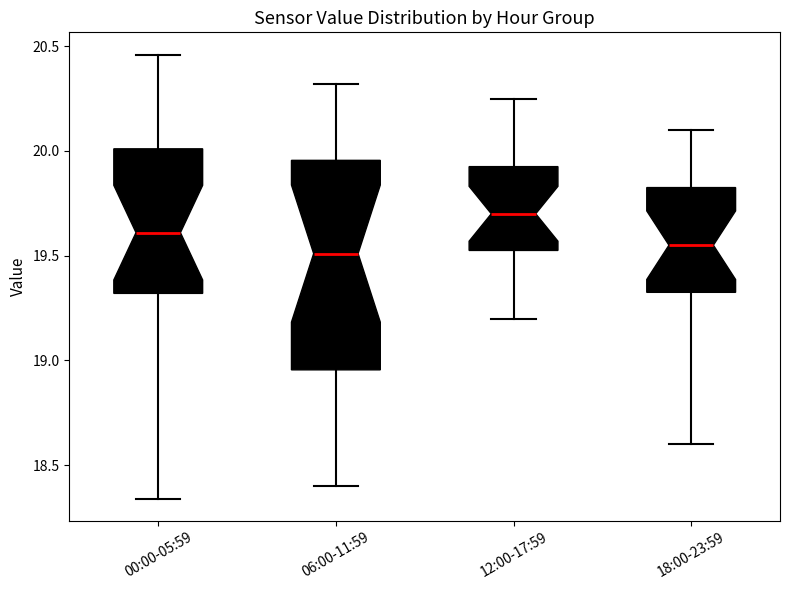

Comparing the boxes themselves (not the whiskers), which one is the tallest?

06:00-11:59